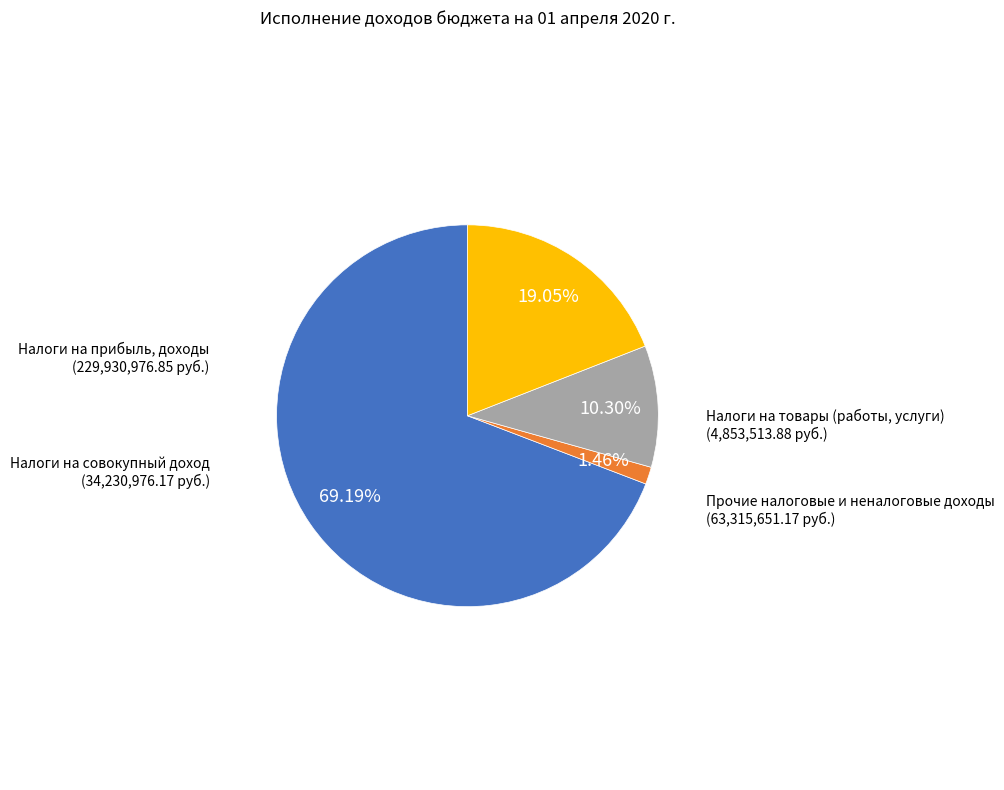

Does any single category account for the majority?

Yes